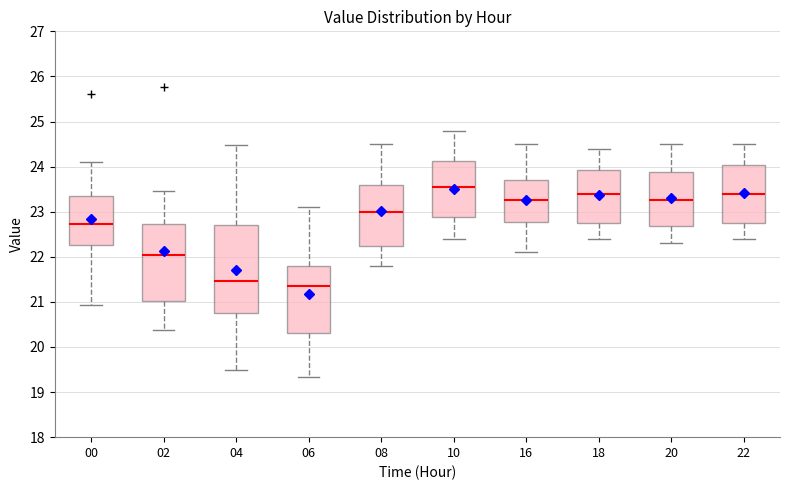

Reading left to right, read every box against the y-axis: the position of its median line, the range the box covers, and the ends of its whiskers. The values are not printed on the chart, so give them approximately, as read against the axis.

00: median 22.7, box 22.3 to 23.3, whiskers 20.9 to 24.1
02: median 22.1, box 21.0 to 22.7, whiskers 20.4 to 23.5
04: median 21.5, box 20.8 to 22.7, whiskers 19.5 to 24.5
06: median 21.4, box 20.3 to 21.8, whiskers 19.3 to 23.1
08: median 23.0, box 22.3 to 23.6, whiskers 21.8 to 24.5
10: median 23.6, box 22.9 to 24.1, whiskers 22.4 to 24.8
16: median 23.3, box 22.8 to 23.7, whiskers 22.1 to 24.5
18: median 23.4, box 22.8 to 23.9, whiskers 22.4 to 24.4
20: median 23.3, box 22.7 to 23.9, whiskers 22.3 to 24.5
22: median 23.4, box 22.8 to 24.0, whiskers 22.4 to 24.5